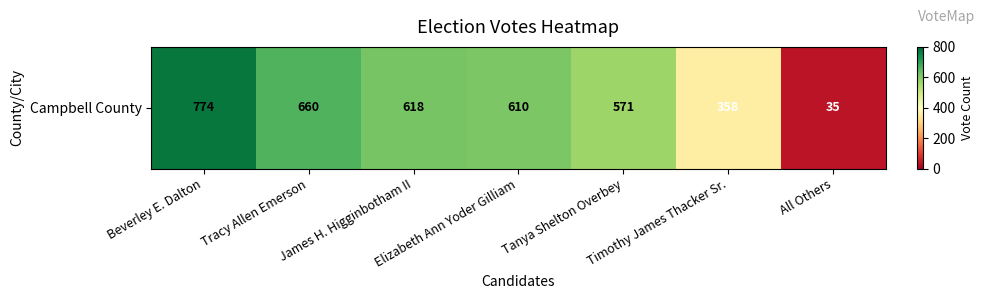

Rank the categories by value from lowest to highest.

All Others, Timothy James Thacker Sr., Tanya Shelton Overbey, Elizabeth Ann Yoder Gilliam, James H. Higginbotham II, Tracy Allen Emerson, Beverley E. Dalton